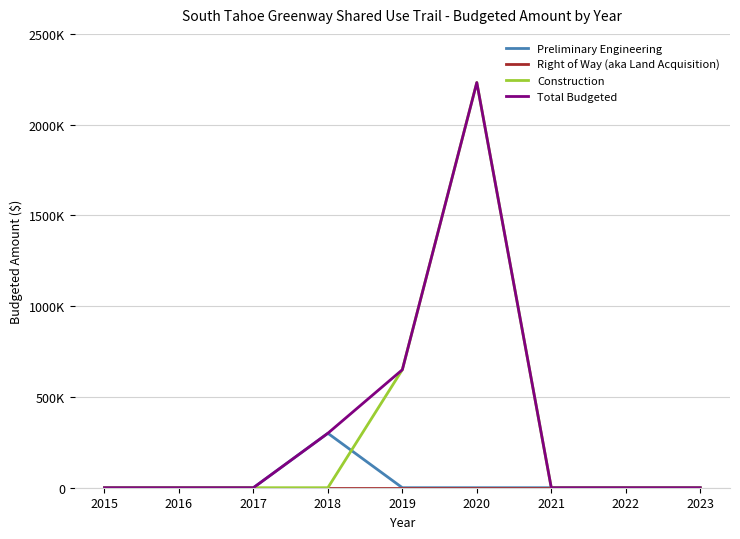

Which has a higher value, 2016 or 2022?

2016